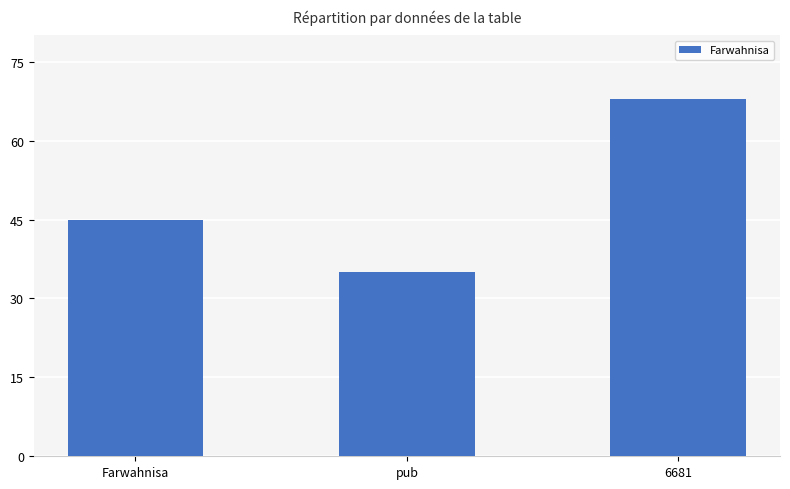

What is the ratio of the value at Farwahnisa to the value at 6681?

0.7